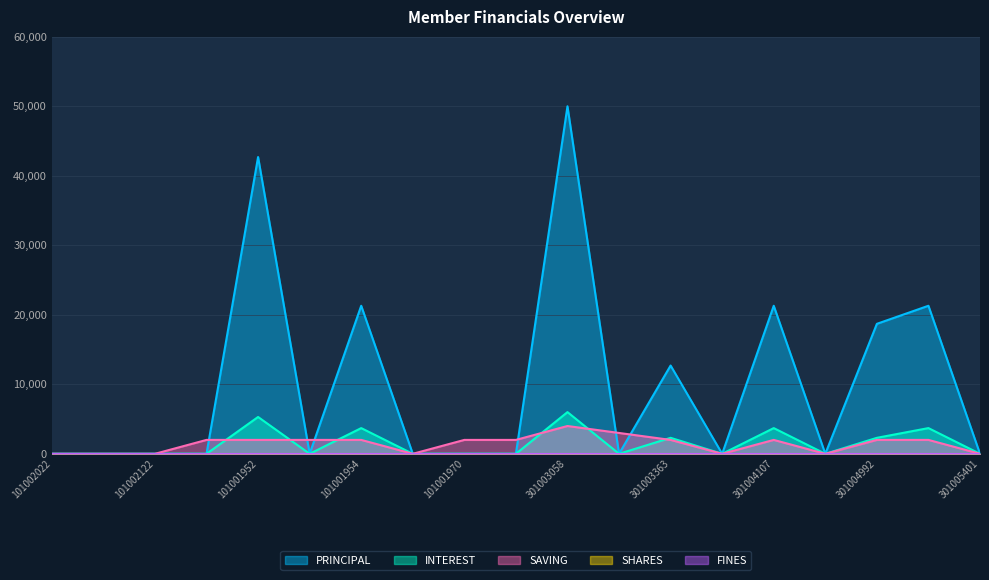

Reading left to right, transcribe all the data shown in this chart.

PRINCIPAL: 101002022=0	101002024=0	101002122=0	101001951=0	101001952=42700	101001953=0	101001954=21300	101001969=0	101001970=0	301002851=0	301003058=50000	301003059=0	301003363=12700	301003980=0	301004107=21300	301004183=0	301004992=18700	301004991=21300	301005401=0
INTEREST: 101002022=0	101002024=0	101002122=0	101001951=0	101001952=5300	101001953=0	101001954=3700	101001969=0	101001970=0	301002851=0	301003058=6000	301003059=0	301003363=2300	301003980=0	301004107=3700	301004183=0	301004992=2300	301004991=3700	301005401=0
SAVING: 101002022=0	101002024=0	101002122=0	101001951=2000	101001952=2000	101001953=2000	101001954=2000	101001969=0	101001970=2000	301002851=2000	301003058=4000	301003059=3000	301003363=2000	301003980=0	301004107=2000	301004183=0	301004992=2000	301004991=2000	301005401=0